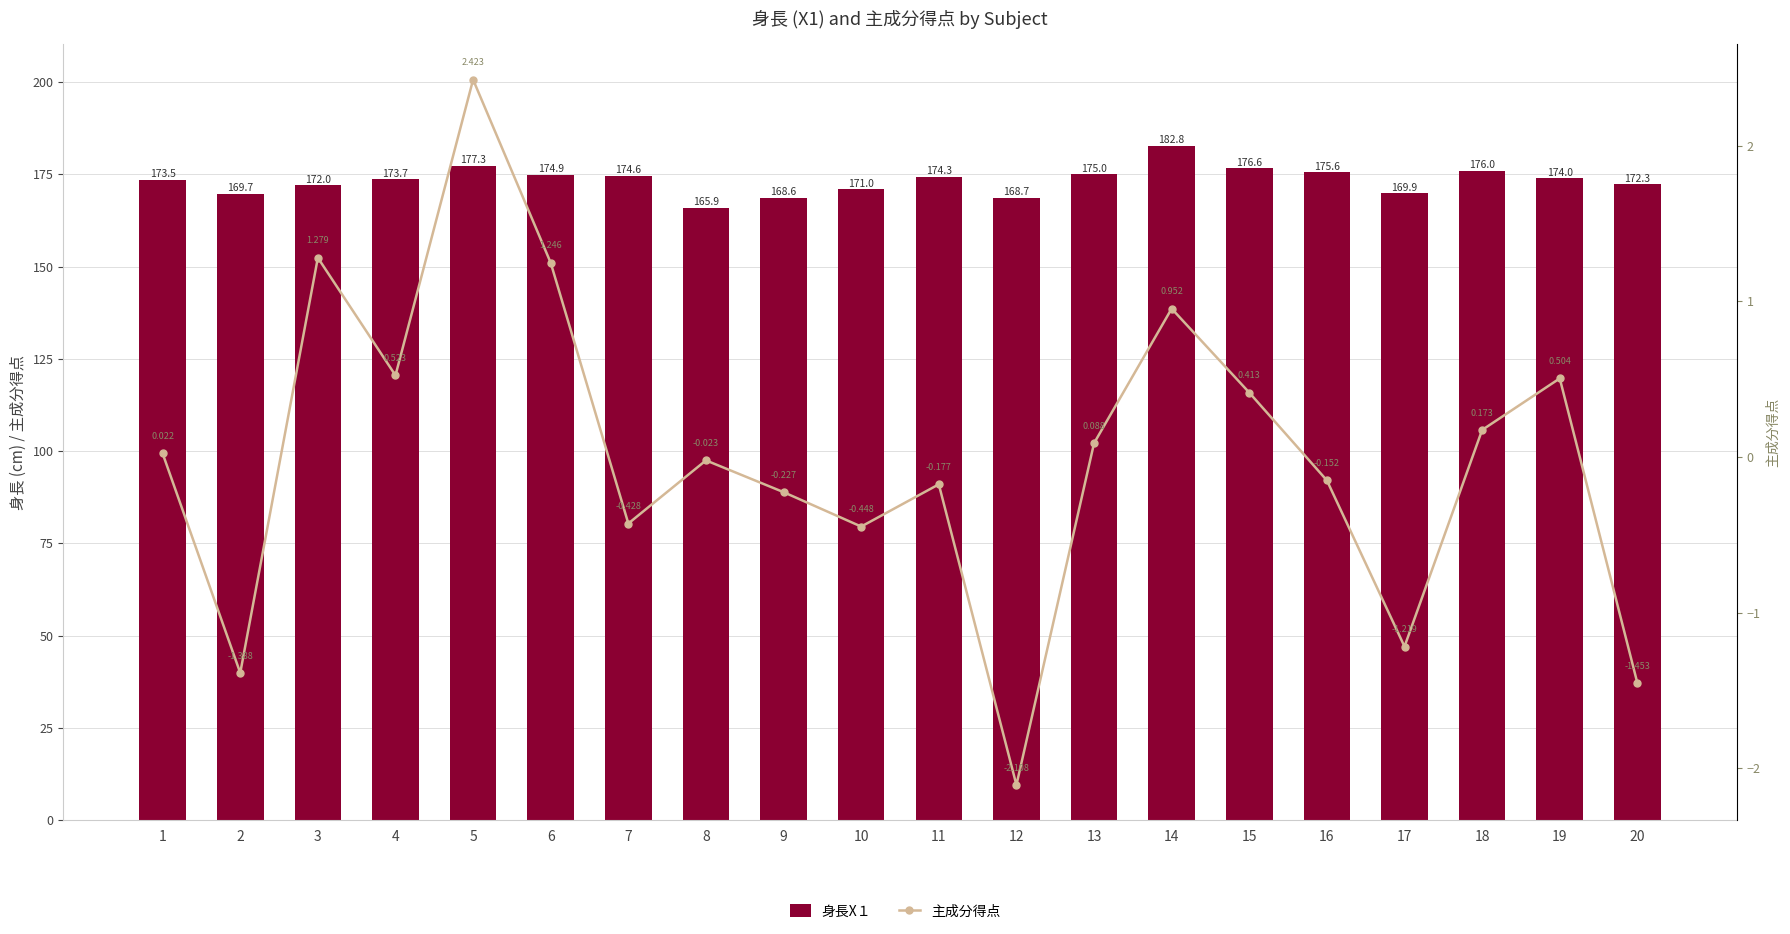

Which category has the highest value in the 主成分得点 series?

5